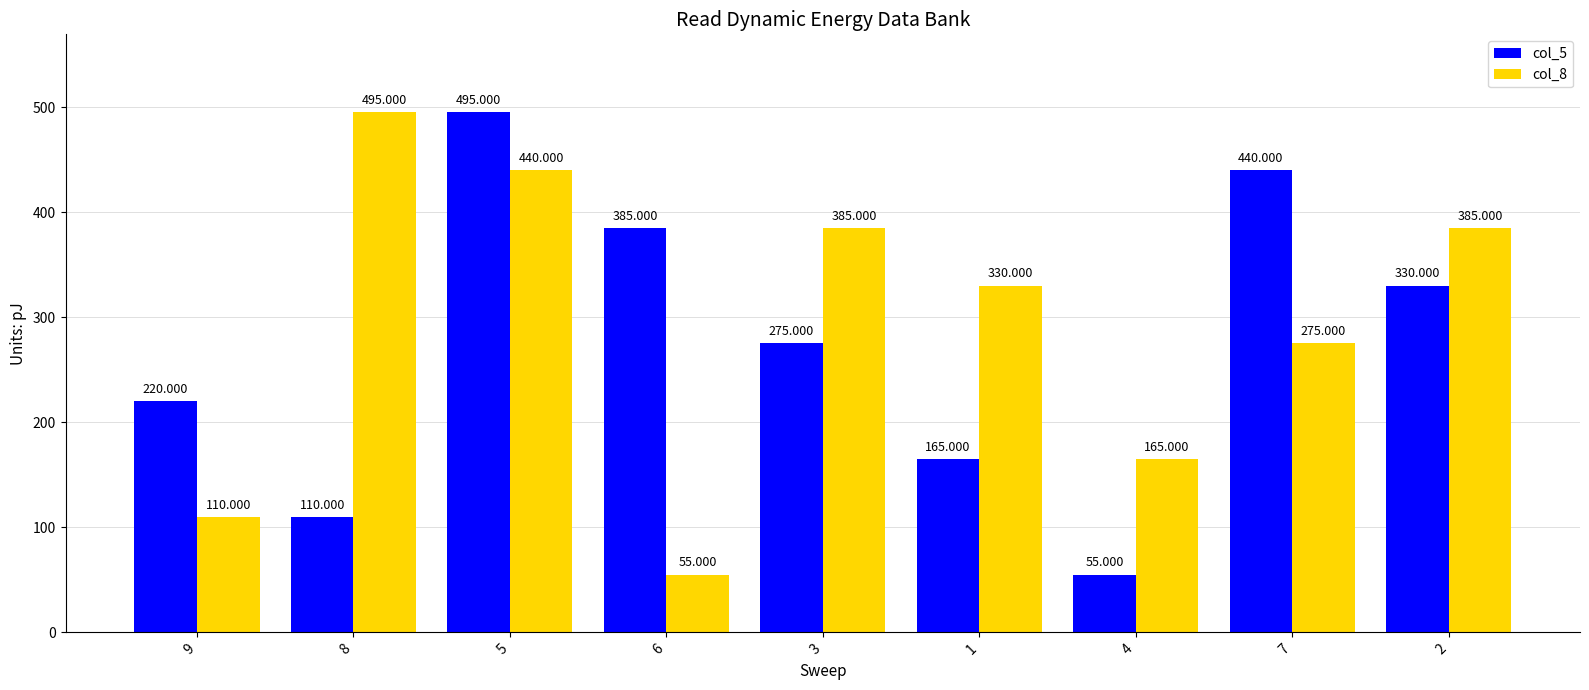

What position from the right is 5?

7